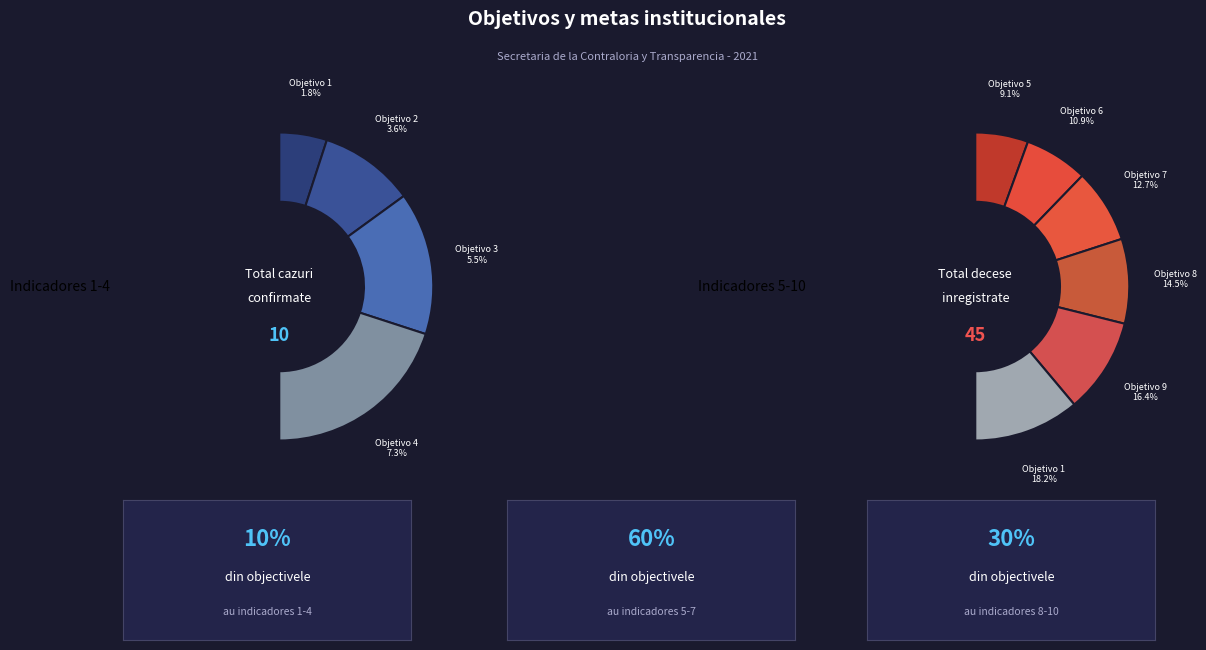

Approximately how many times larger is the value at Objetivo 10 compared to Objetivo 7?

1.4